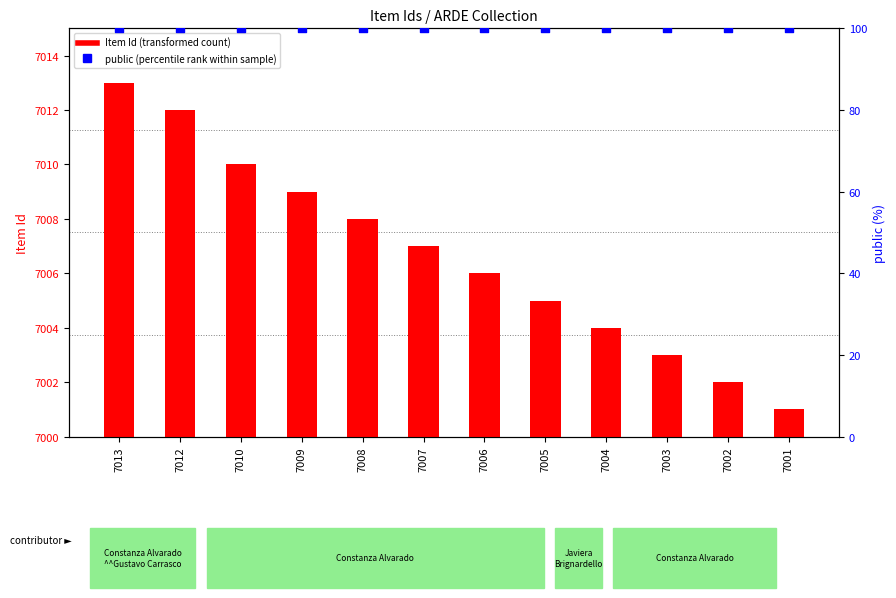

Which series reaches the minimum Y coordinate?

public (percentile rank within sample)